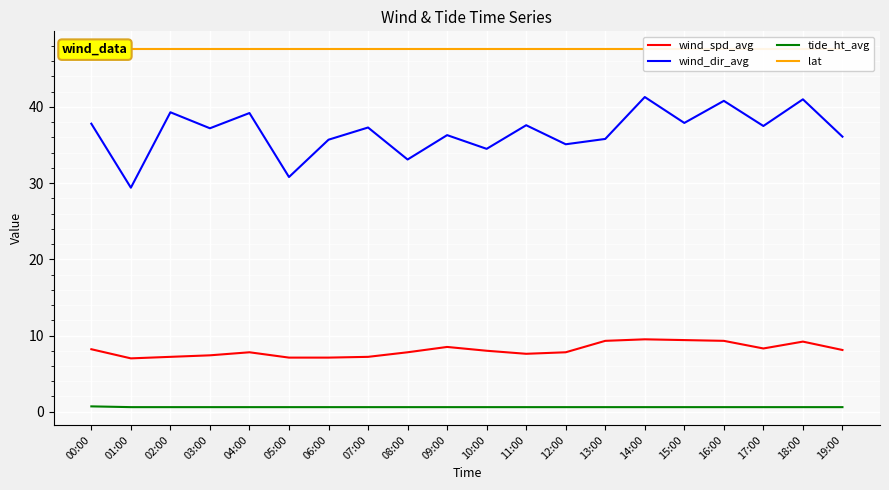

Which series has the largest total across all categories?

lat